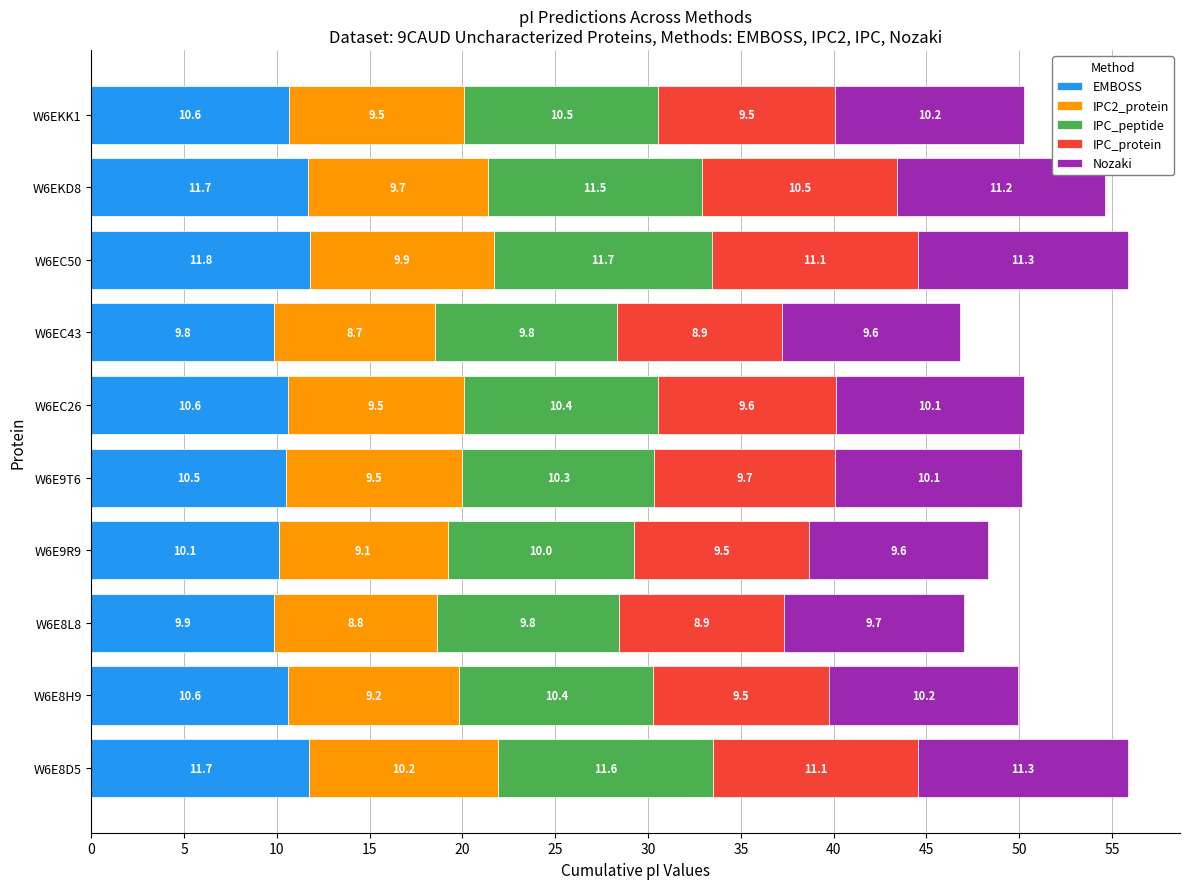

What is the lowest value of the EMBOSS series?

9.8